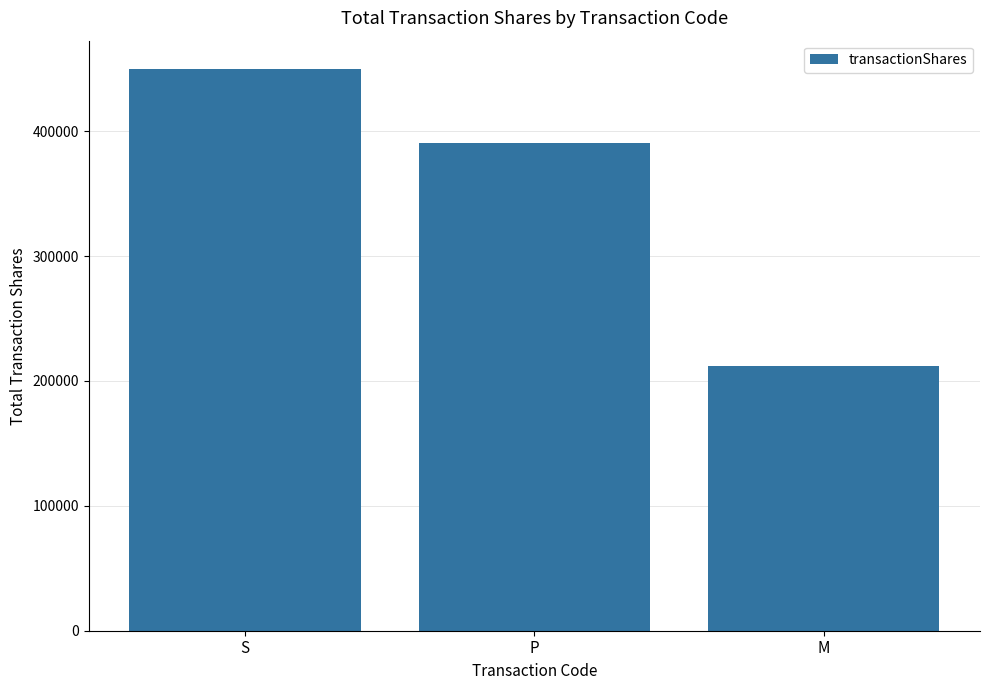

Does the chart contain stacked bars?

No